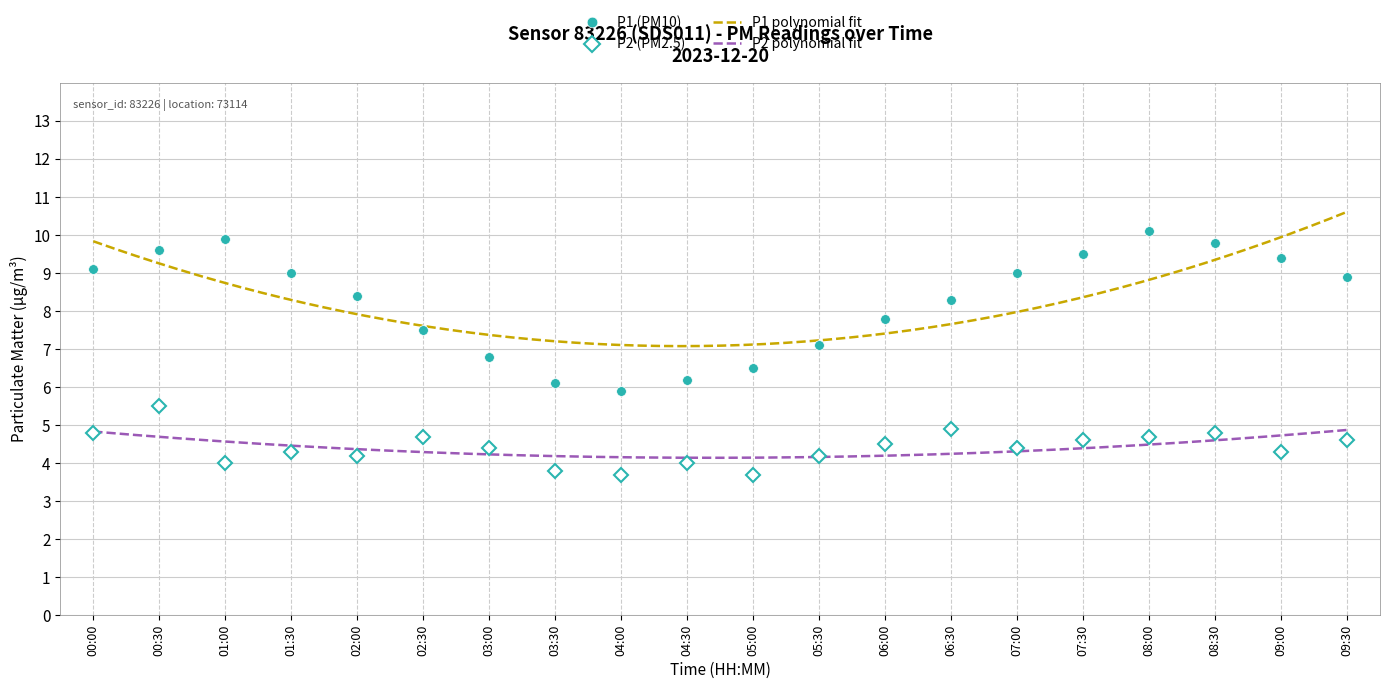

True or false: P2 (PM2.5) and P1 (PM10) cross at least once.

False